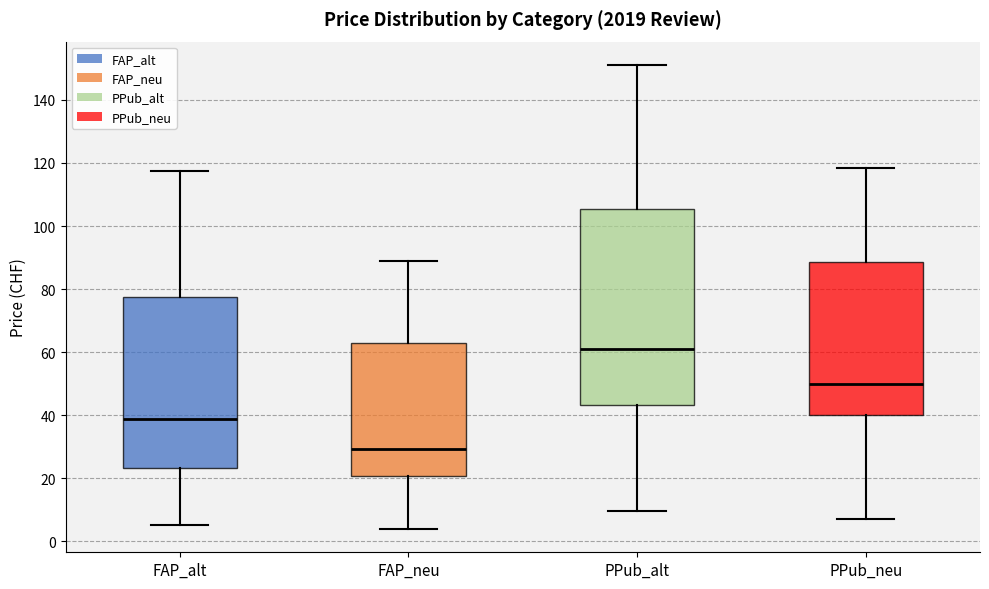

Which box's median line is the highest?

PPub_alt